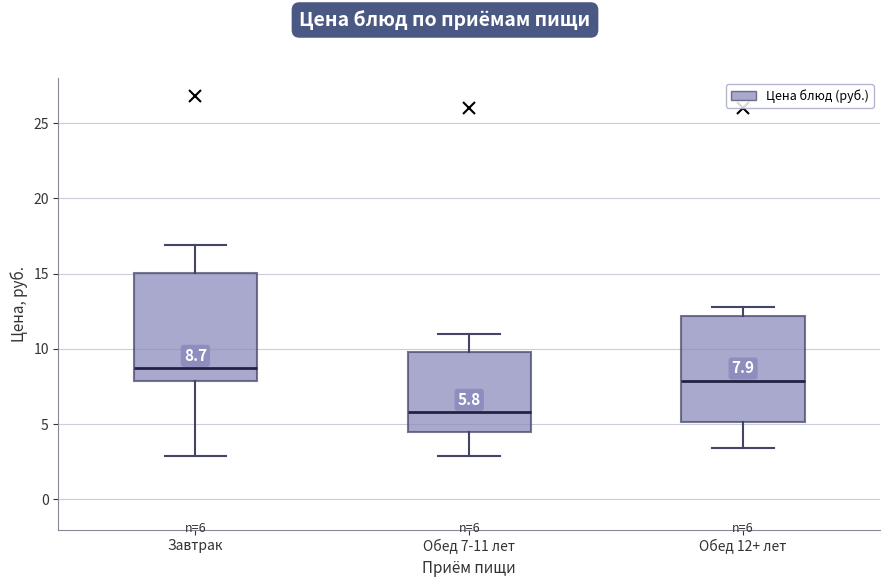

Which box's median line is the lowest?

Обед 7-11 лет